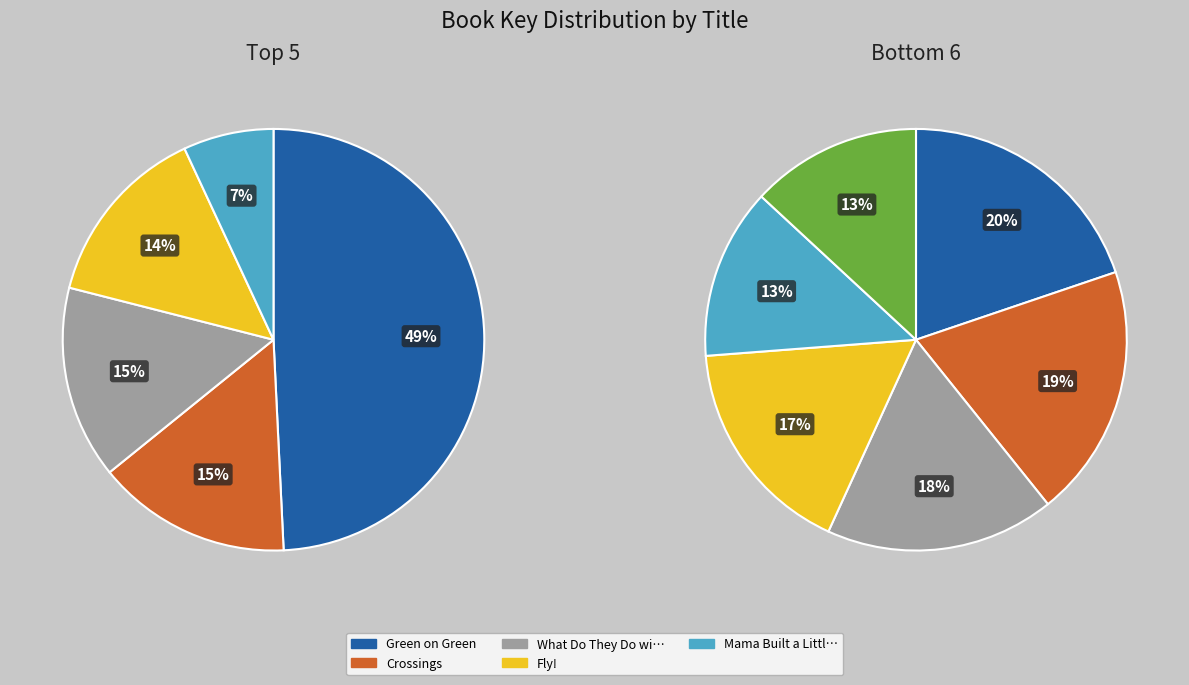

Count the number of slices in the pie.

11